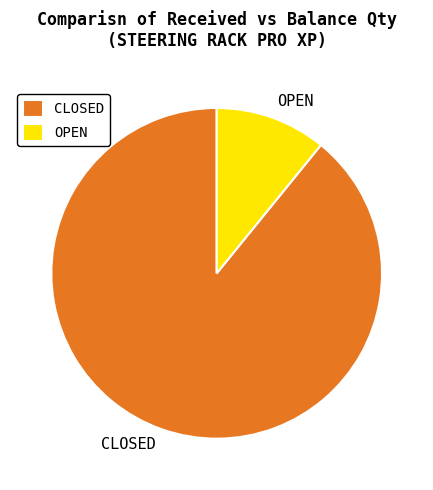

Between OPEN and CLOSED, which is larger?

CLOSED